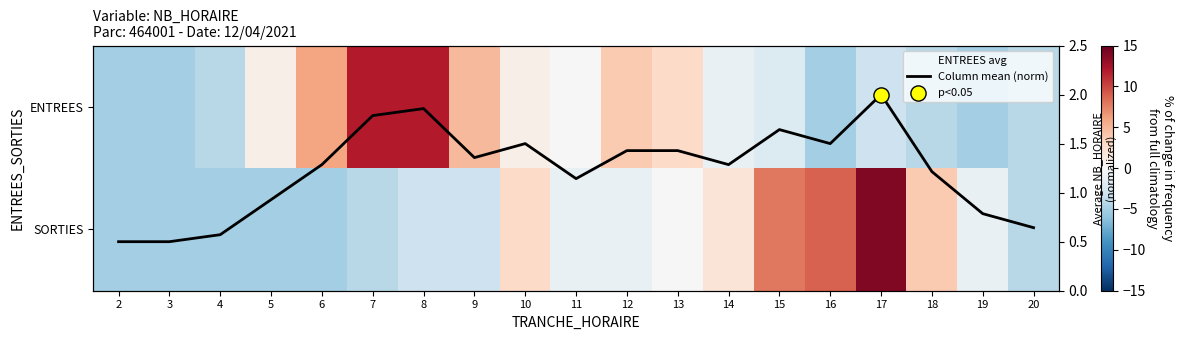

True or false: Column mean (norm) has a value of 0.5 at 3.

True